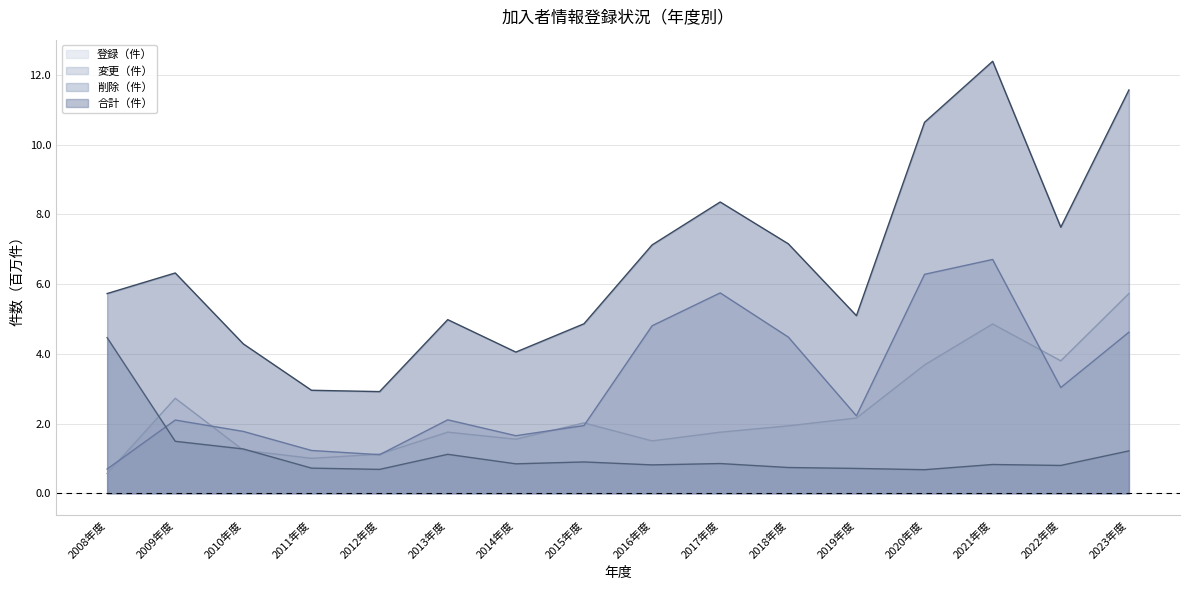

Which has a higher value, 2012年度 or 2009年度?

2009年度